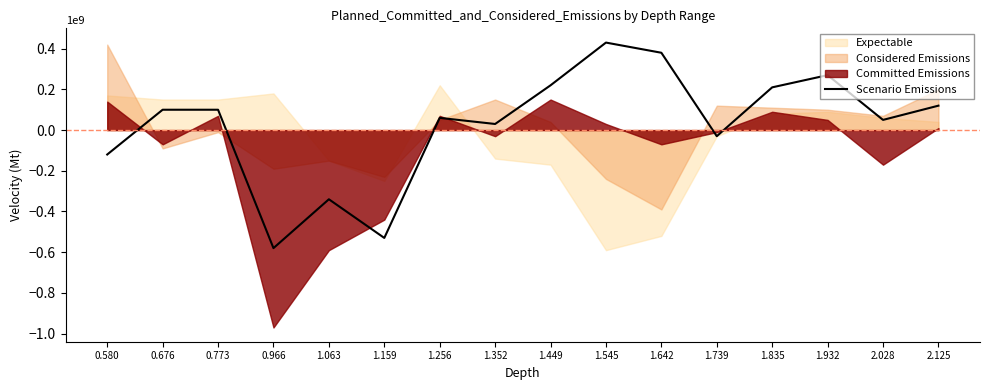

What is the label of the 6th point from the left?

1.159